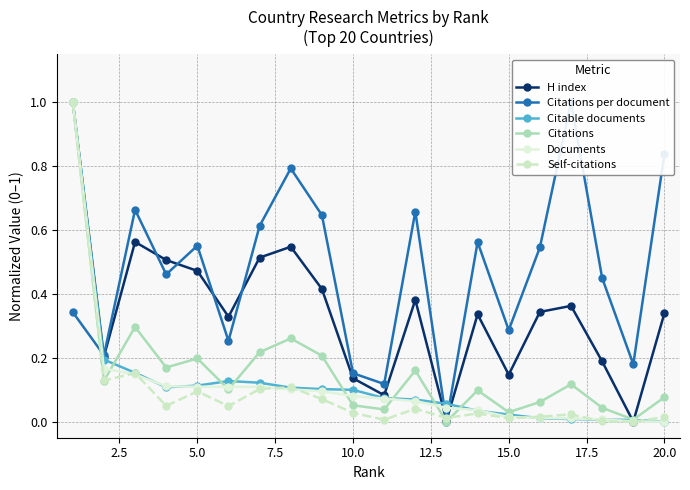

What is the sum of all H index values?

6.9